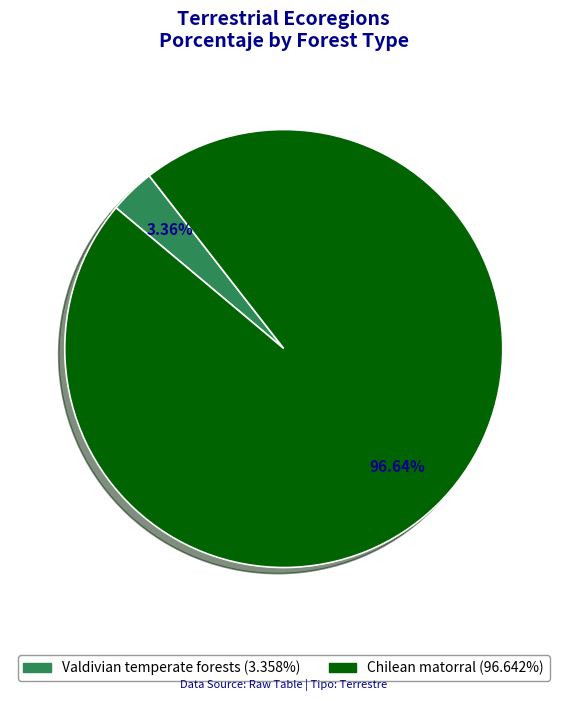

How many segments does this pie chart have?

2